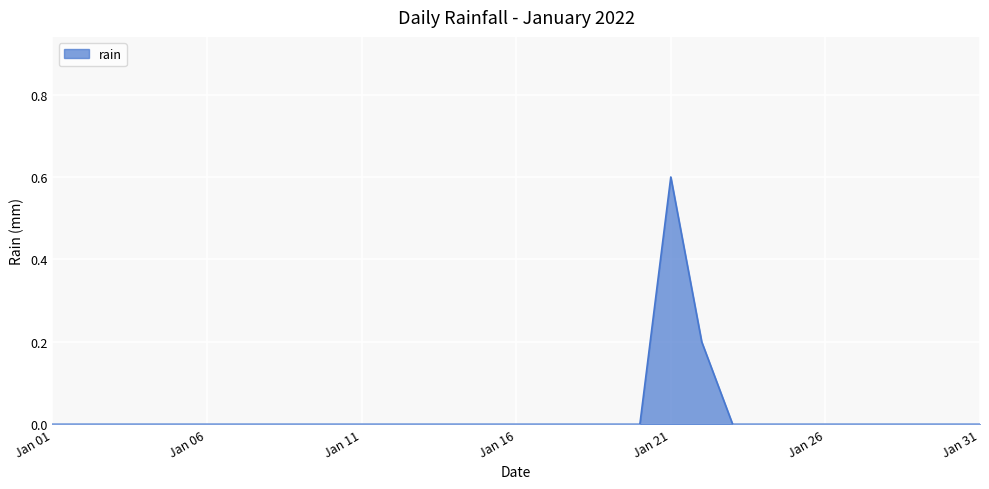

What is the difference between the maximum and minimum values?

0.6